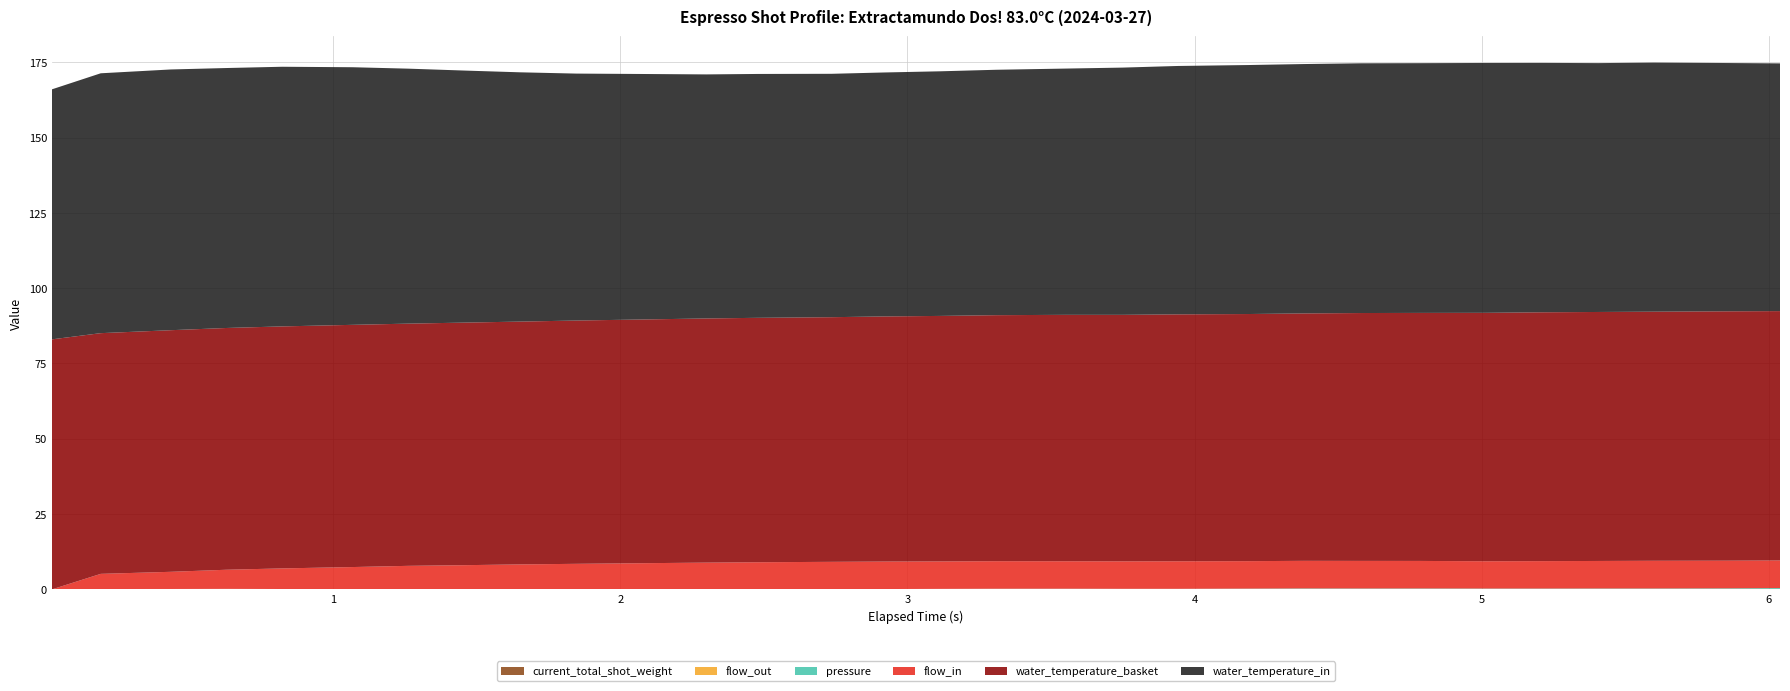

Reading left to right, extract all data points from this chart.

pressure: 0.0	0.1	0.1	0.2	0.1	0.1	0.1	0.0	0.0	0.0	0.0	0.0	0.1	0.1	0.1	0.2	0.2	0.2	0.2	0.2	0.2	0.3	0.3	0.3	0.3	0.3	0.3	0.3	0.3	0.4
flow_in: 0.0	5.0	5.7	6.4	6.8	7.3	7.8	8.0	8.3	8.4	8.7	8.8	9.0	9.1	9.1	9.1	9.2	9.1	9.1	9.2	9.1	9.2	9.2	9.2	9.1	9.1	9.2	9.2	9.2	9.2
flow_out: 0.0	0.0	0.0	0.0	0.0	0.0	0.0	0.0	0.0	0.0	0.0	0.0	0.0	0.0	0.0	0.0	0.0	0.0	0.0	0.0	0.0	0.0	0.0	0.0	0.0	0.0	0.0	0.0	0.0	0.0
water_temperature_basket: 83.0	79.9	80.2	80.3	80.3	80.4	80.4	80.5	80.6	80.8	80.9	81.1	81.1	81.2	81.4	81.5	81.7	81.8	81.8	82.0	82.0	82.1	82.3	82.3	82.5	82.6	82.7	82.7	82.8	82.8
water_temperature_in: 83.0	86.3	86.6	86.3	86.2	85.5	84.7	83.7	82.8	82.0	81.5	81.0	81.0	80.8	81.0	81.2	81.5	81.8	82.1	82.5	82.7	82.8	82.9	82.9	83.0	82.8	82.6	82.7	82.4	82.2
current_total_shot_weight: 0.0	0.0	0.0	0.0	0.0	0.0	0.0	0.0	0.0	0.0	0.0	0.0	0.0	0.0	0.0	0.0	0.0	0.0	0.0	0.0	0.0	0.0	0.0	0.0	0.0	0.0	0.0	0.0	0.0	0.0